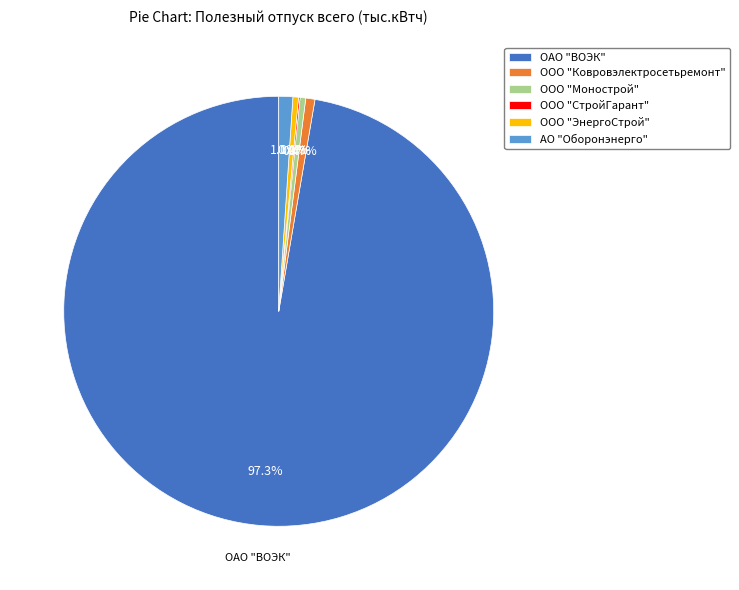

Which slice represents more than half of the pie?

ОАО "ВОЭК"